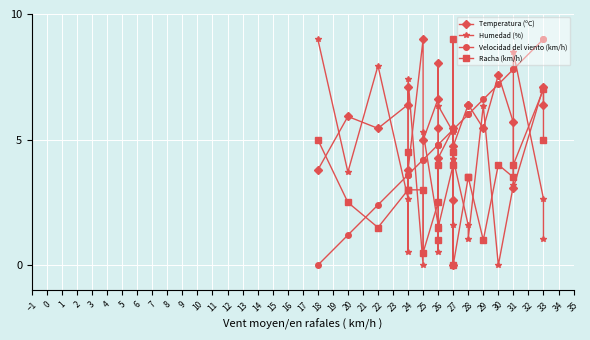

What is the average value of the Humedad (%) series?

3.7